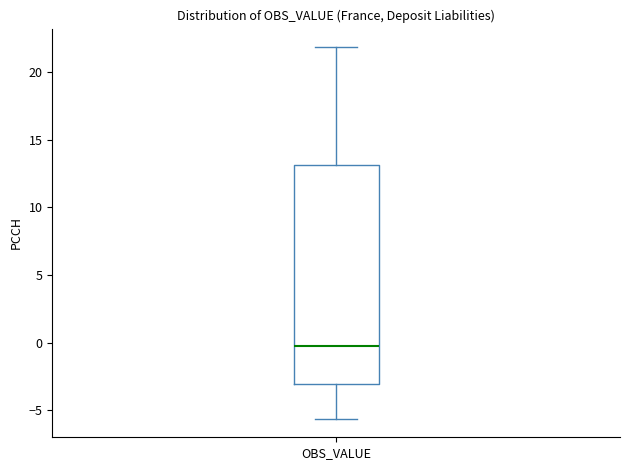

Read this box plot against the y-axis: the position of the median line, the range covered by the box, and the ends of both whiskers. The values are not printed on the chart, so give them approximately, as read against the axis.

median 0.0, box -3.0 to 13.0, whiskers -5.5 to 22.0